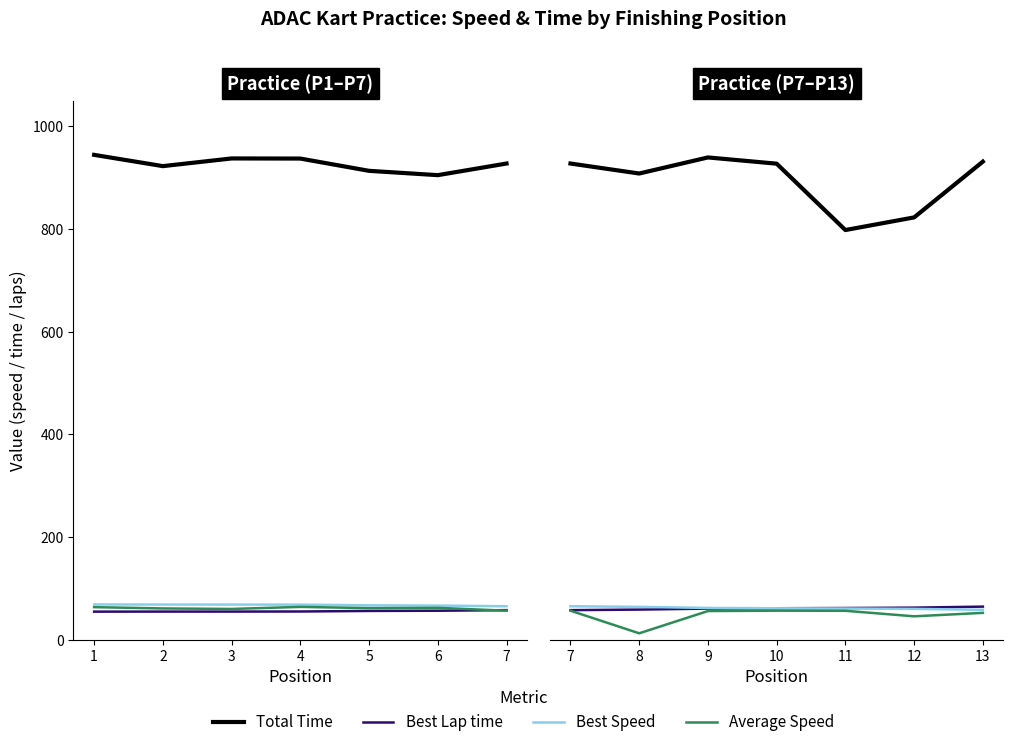

What is the value of the Best Lap time point at the 3rd from the left?

60.5